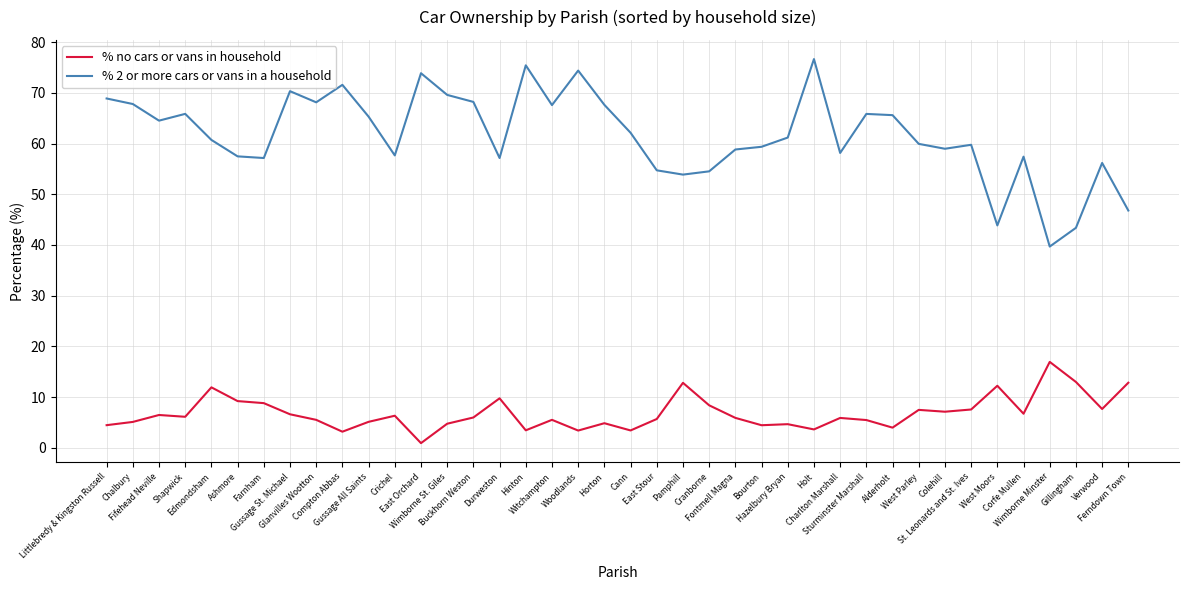

True or false: % no cars or vans in household and % 2 or more cars or vans in a household cross at least once.

False